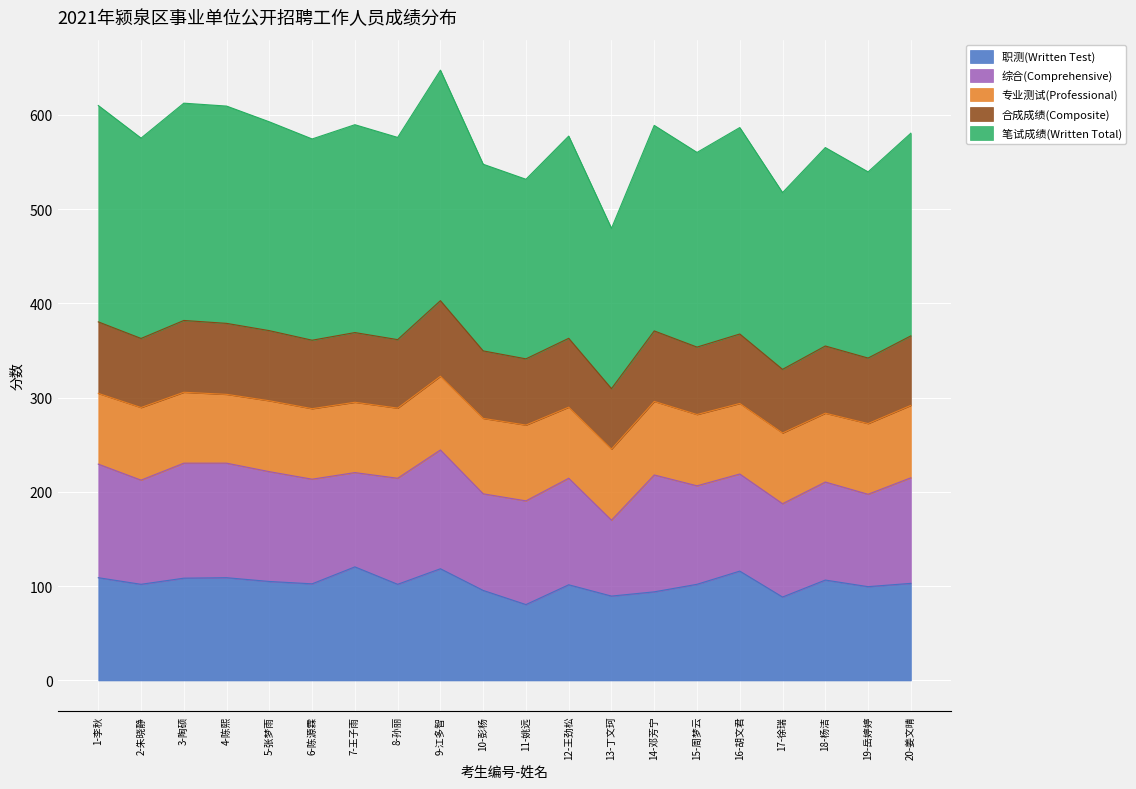

True or false: 职测(Written Test) has a value of 30.2 at 17-徐瑞.

False